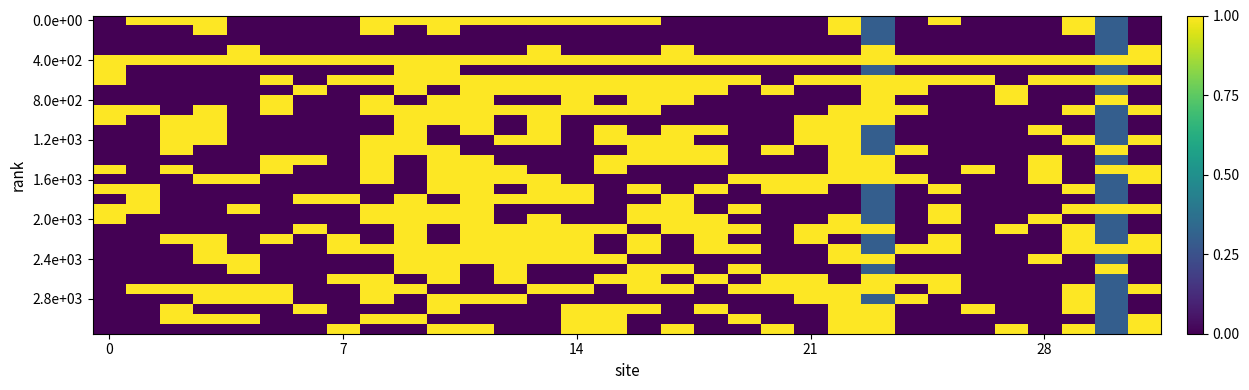

How many series are shown in this chart?

32